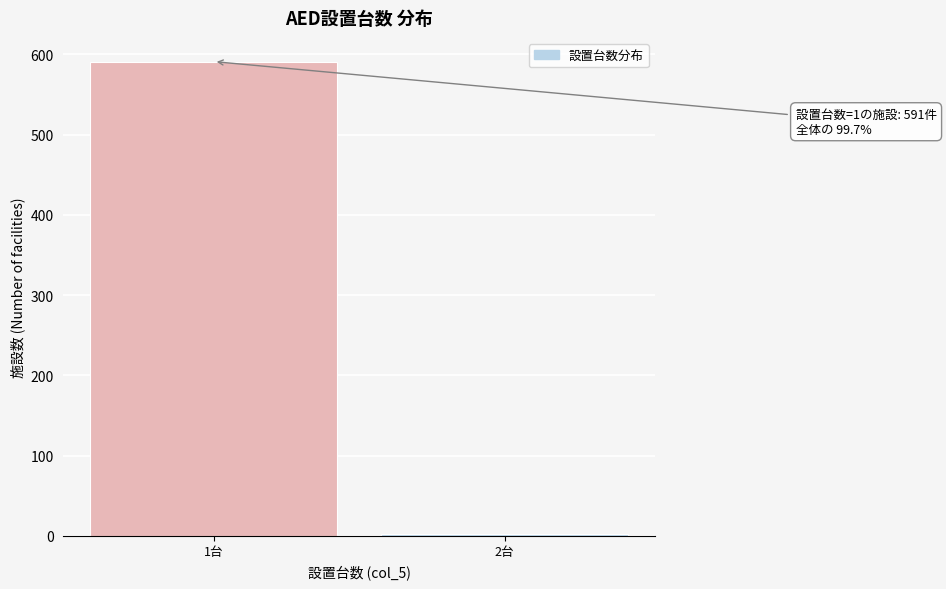

Reading left to right, list all the values displayed in this chart.

591	2